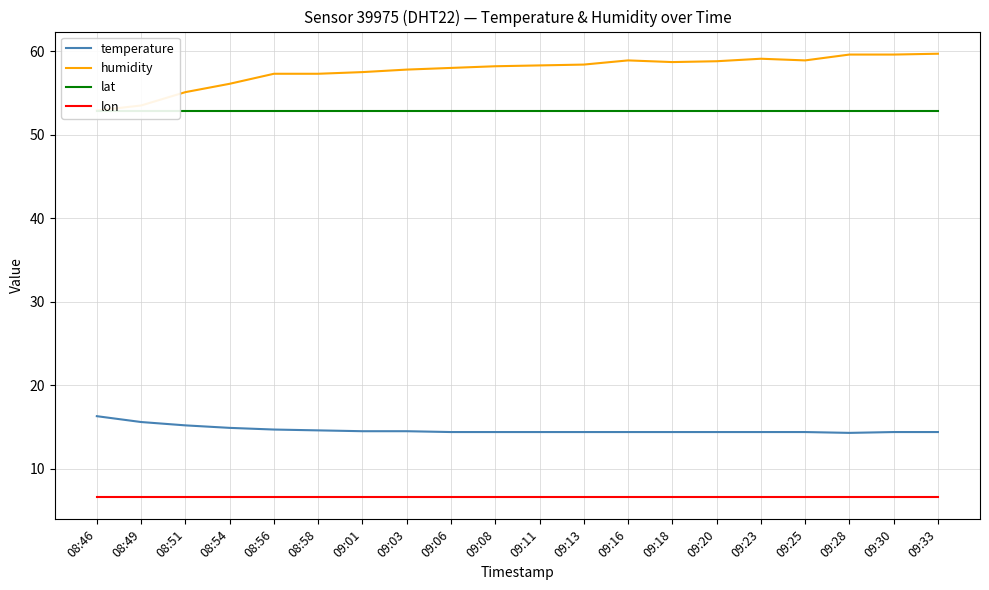

What is the spread (max minus min) of values at 09:01?

50.9